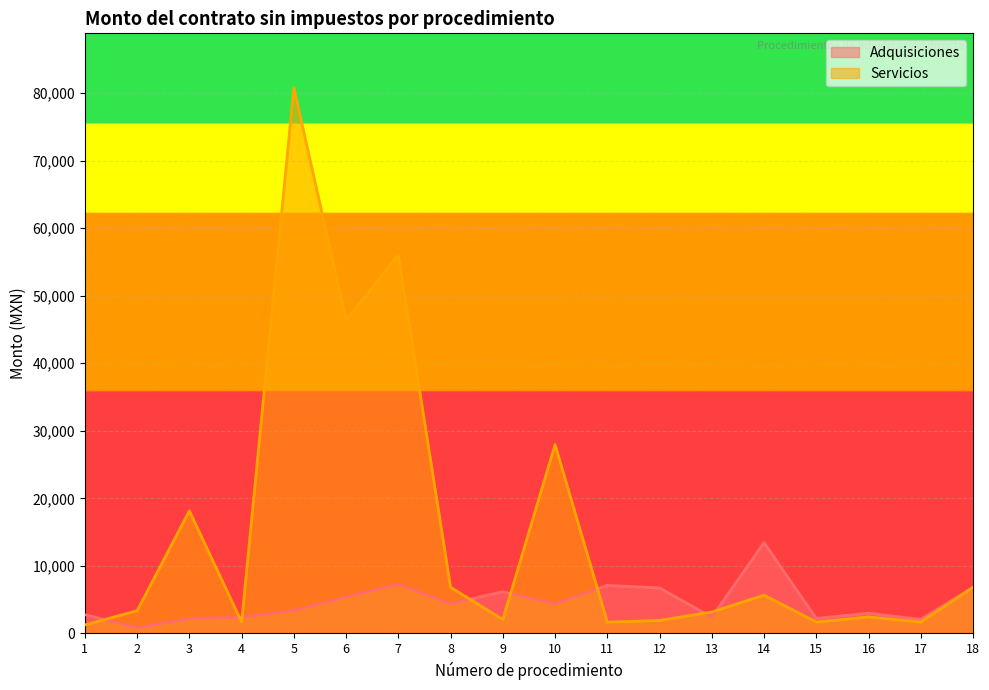

What is the difference between the highest and lowest values at 12?

4798.4